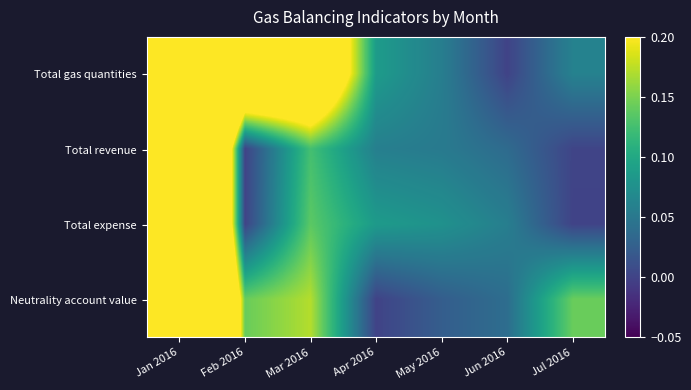

At which category does the chart reach its peak across all series?

Jan 2016